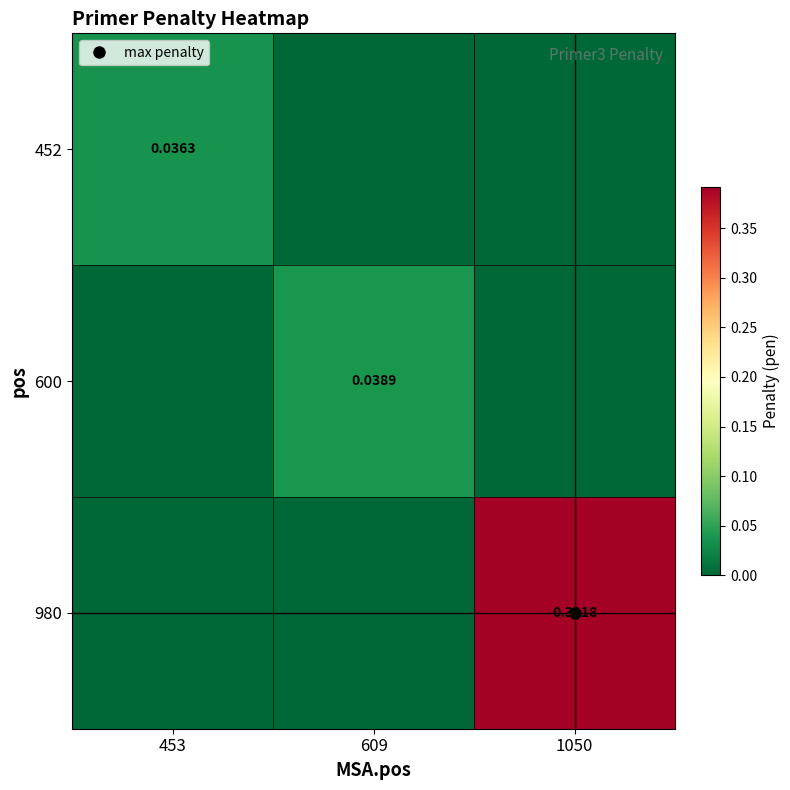

List the series in order of their peak value, lowest first.

452, 600, 980